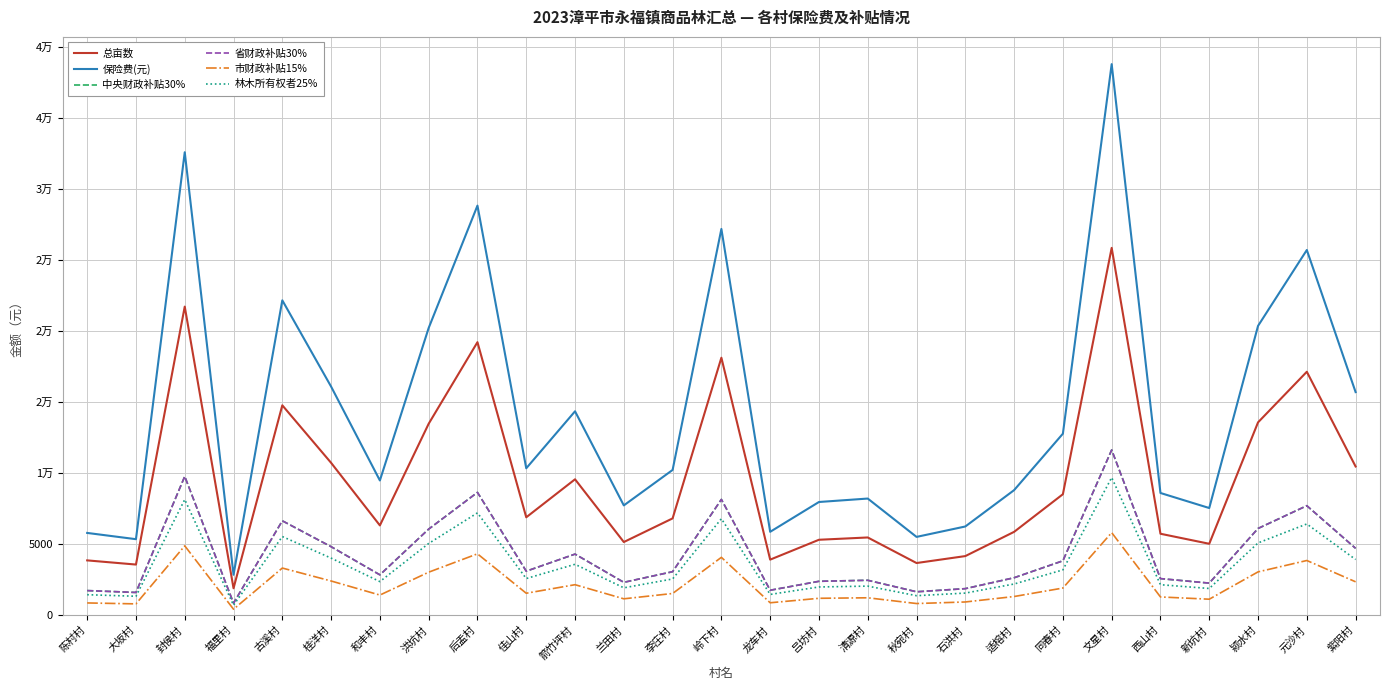

What is the label of the 1st point from the right?

紫阳村